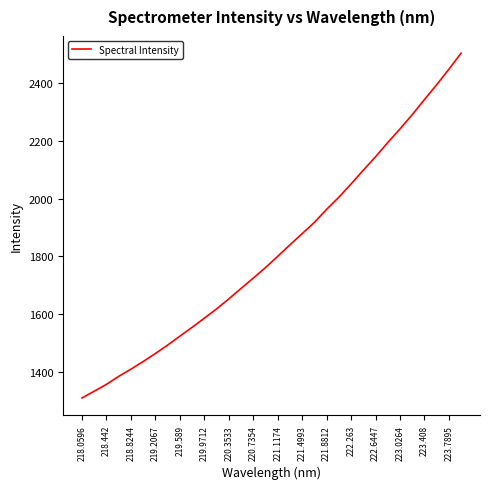

How many values are below 1800?

16